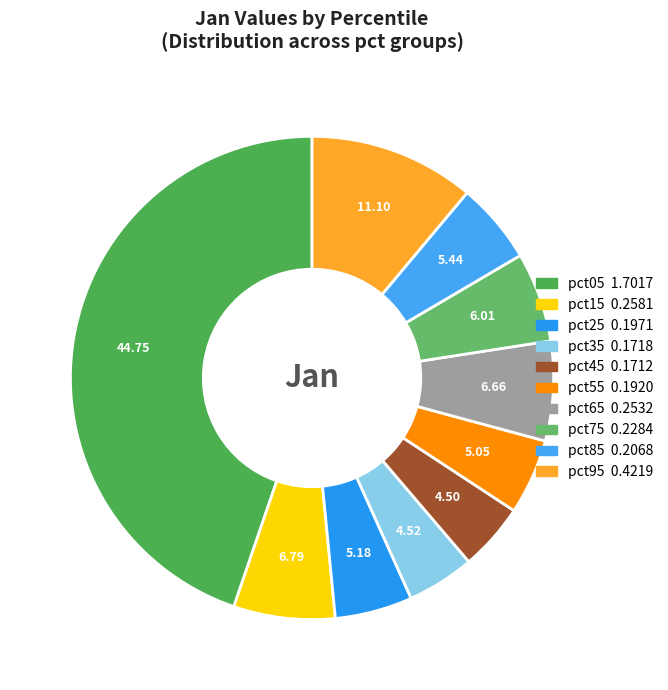

To the nearest percent, what percentage of the pie is pct15?

7%